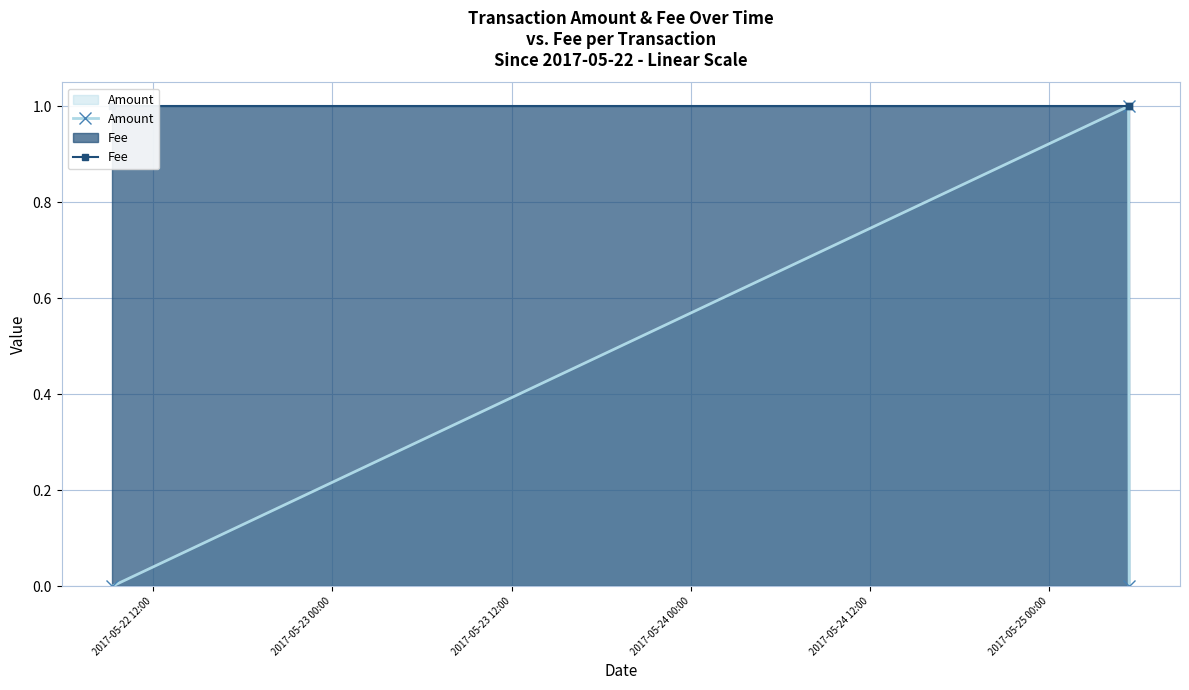

At which label is Amount closest to 0?

2017-05-22 12:00